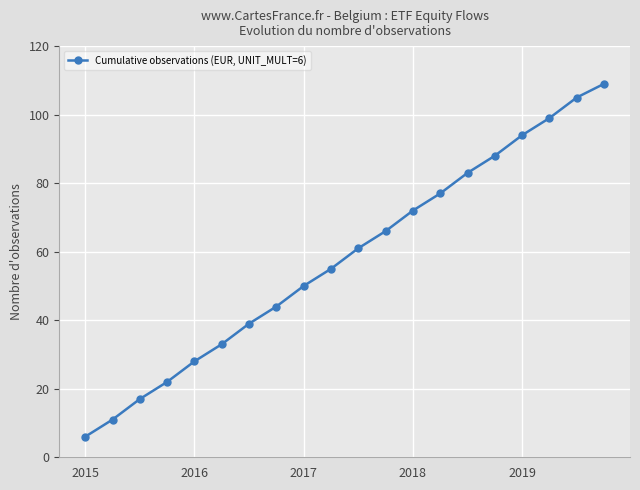

What is the value of the 15th point from the left?

83